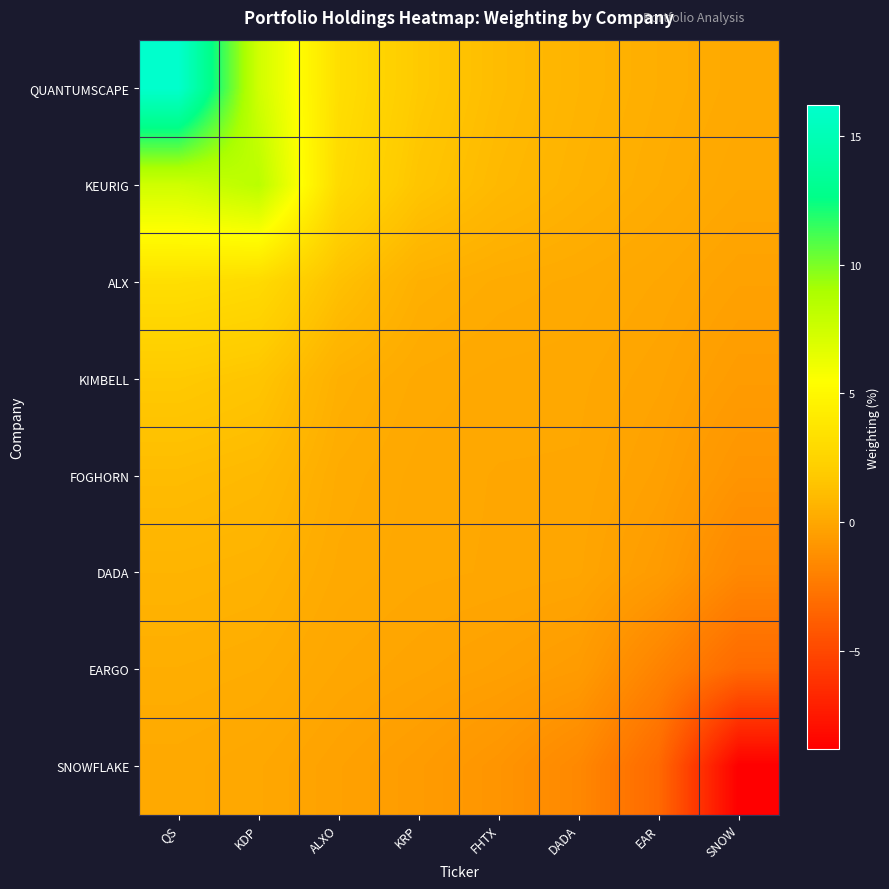

At which category is the sum across all series the highest?

QS